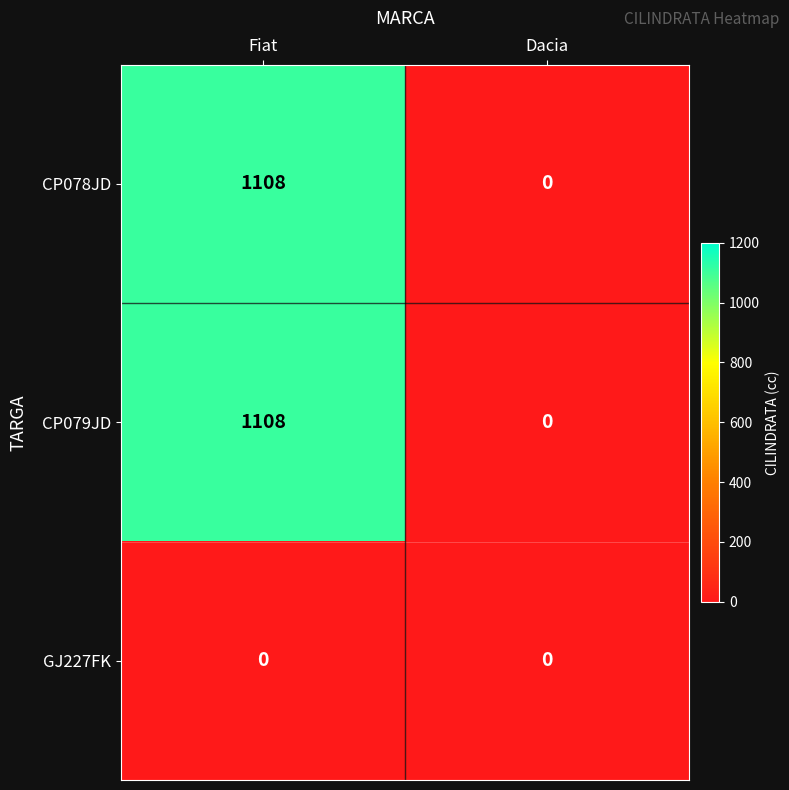

Reading left to right, extract all data points from this chart.

CP078JD: 1108	0
CP079JD: 1108	0
GJ227FK: 0	0